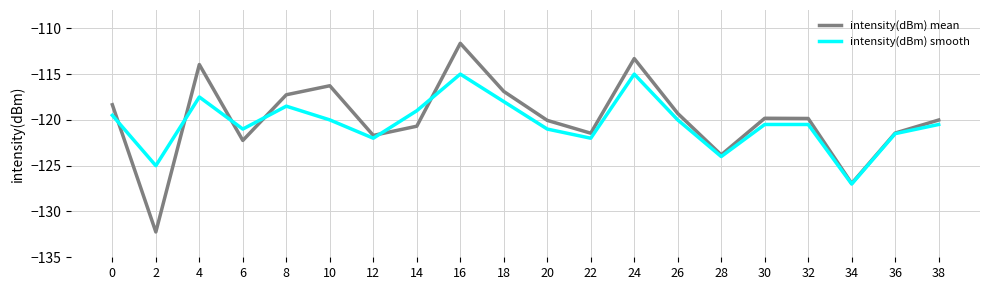

What is the sum of all intensity(dBm) mean values?

-2397.2